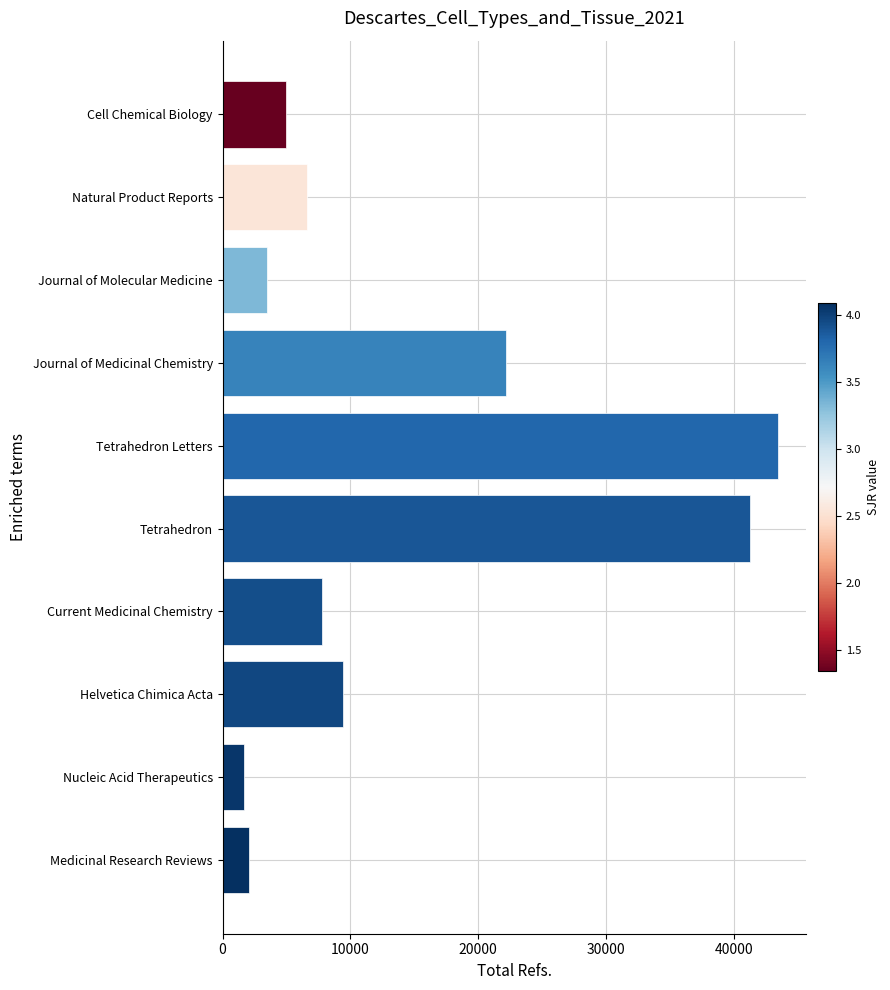

What is the minimum value shown in the chart?

1700